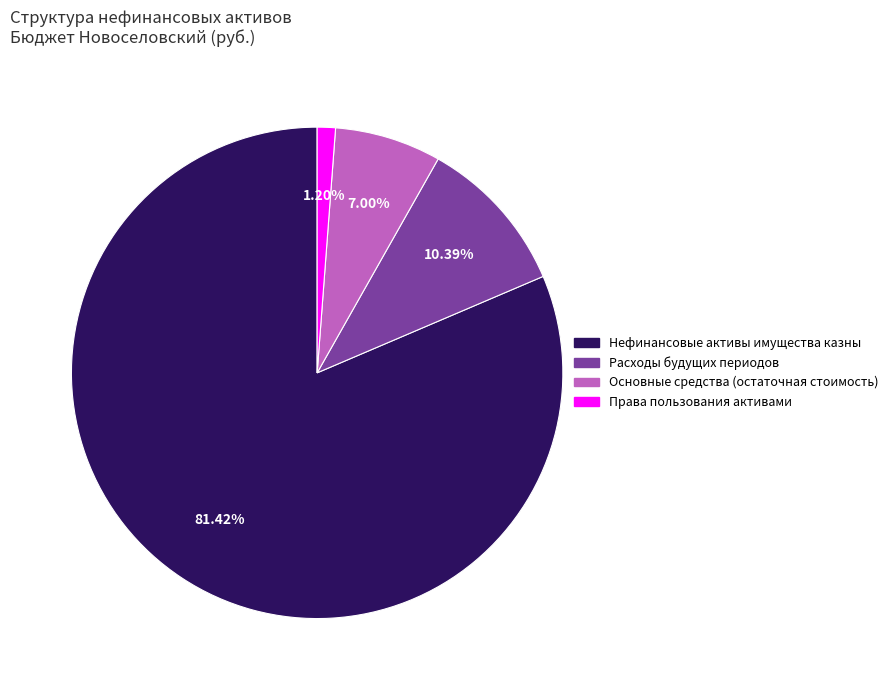

Does any single category account for the majority?

Yes